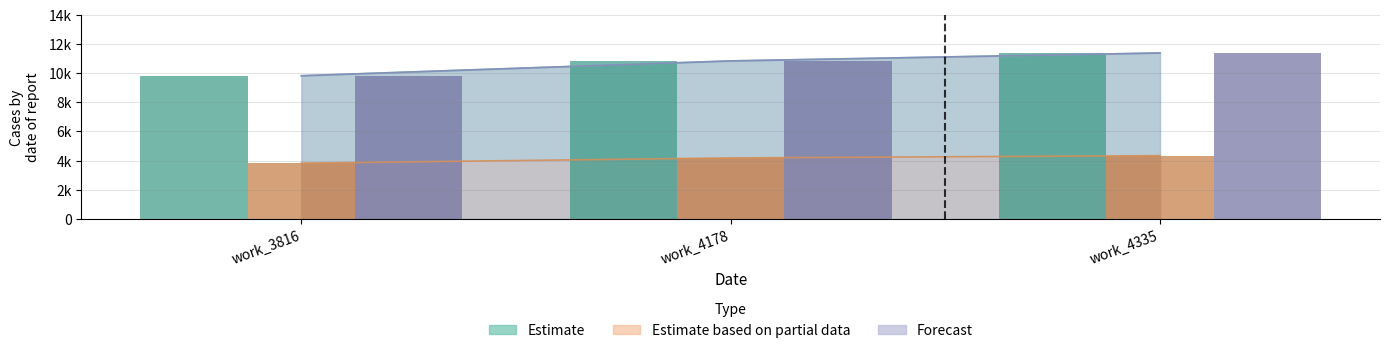

What is the value of the Estimate bar at the 1st from the left?

9825